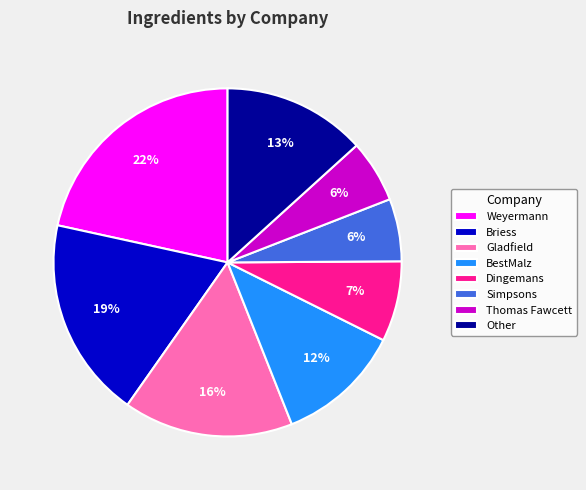

True or false: Other accounts for 1% of the total.

False